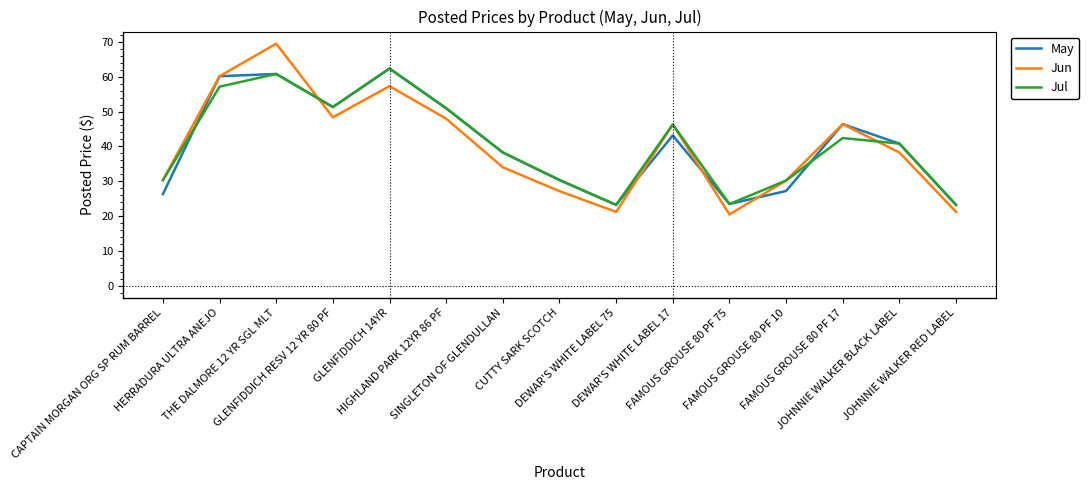

True or false: Jul and May intersect in this chart.

True